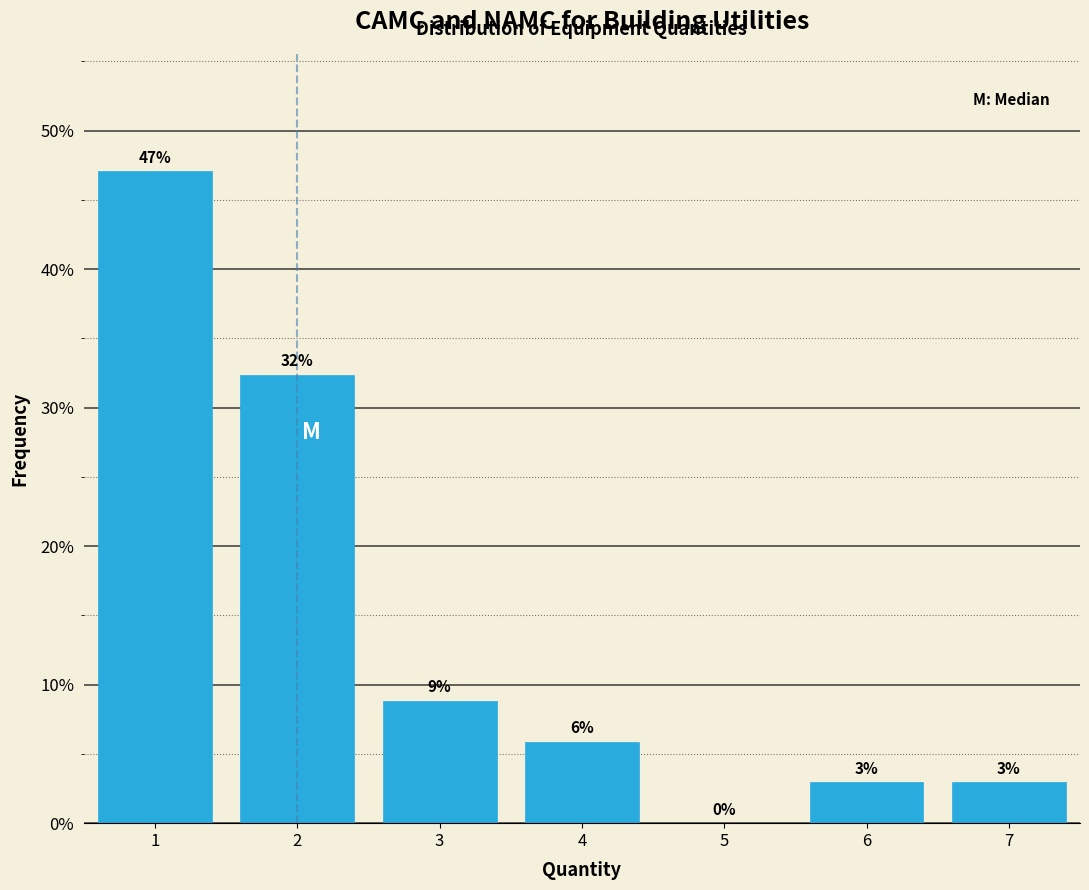

Are the bars horizontal?

No